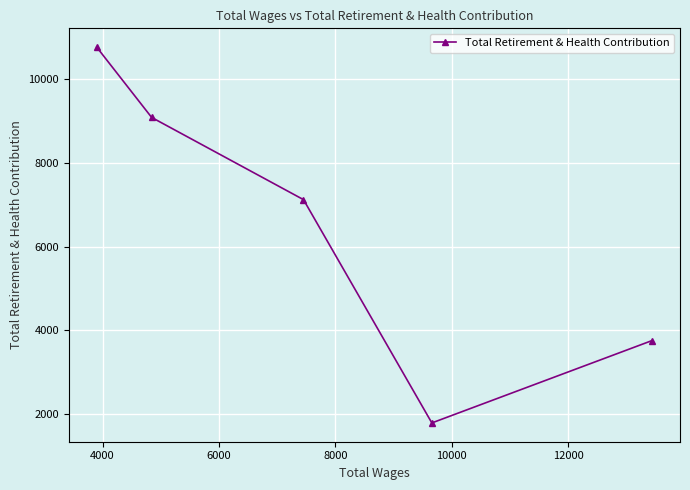

Reading left to right, list all the values displayed in this chart.

10772	9090	7123	1781	3753